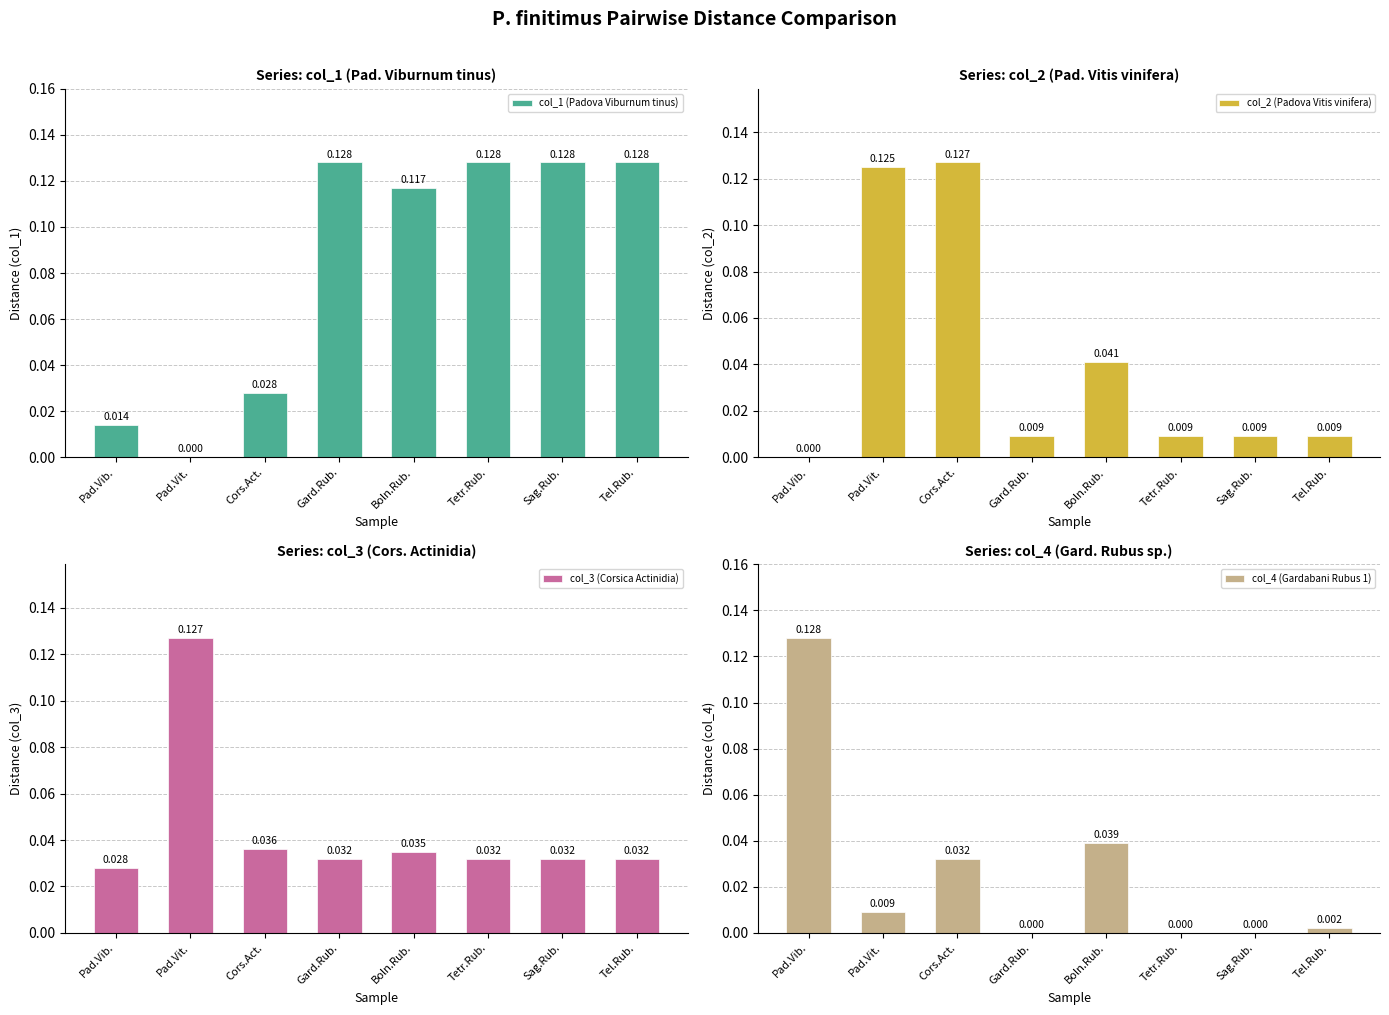

How many categories are shown in the chart?

8